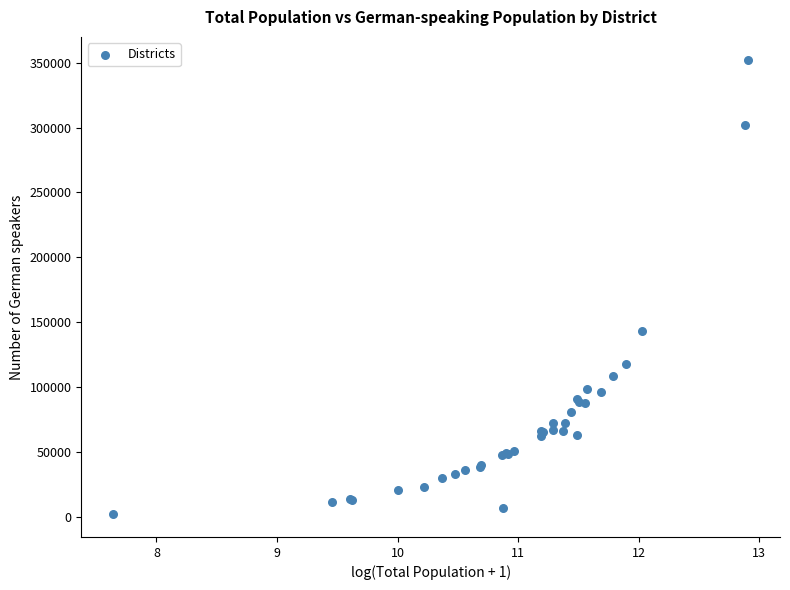

What Y value in the scatter plot is closest to 177097?

142944.3